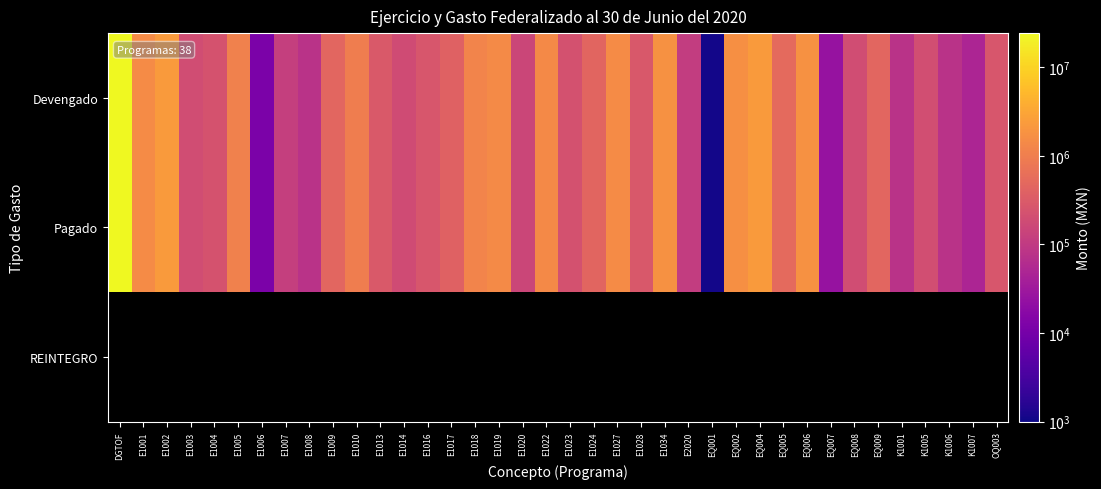

The Pagado series shows 119221.7 at E1007. True or false?

True